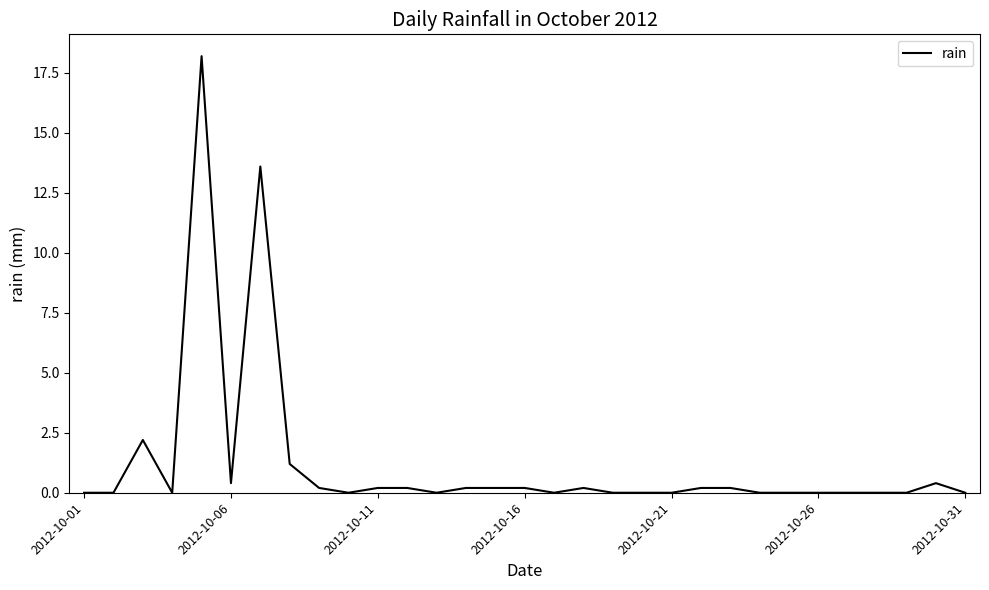

What is the greatest value displayed?

18.2